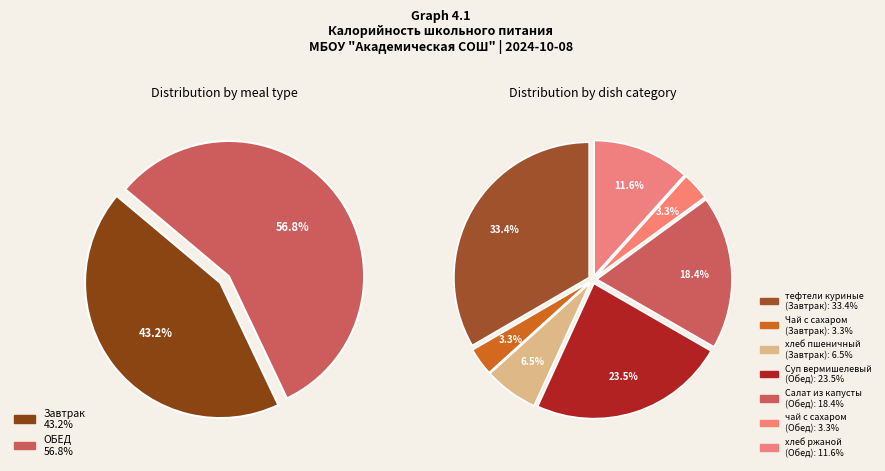

The Завтрак slice represents 48% of the pie. True or false?

False